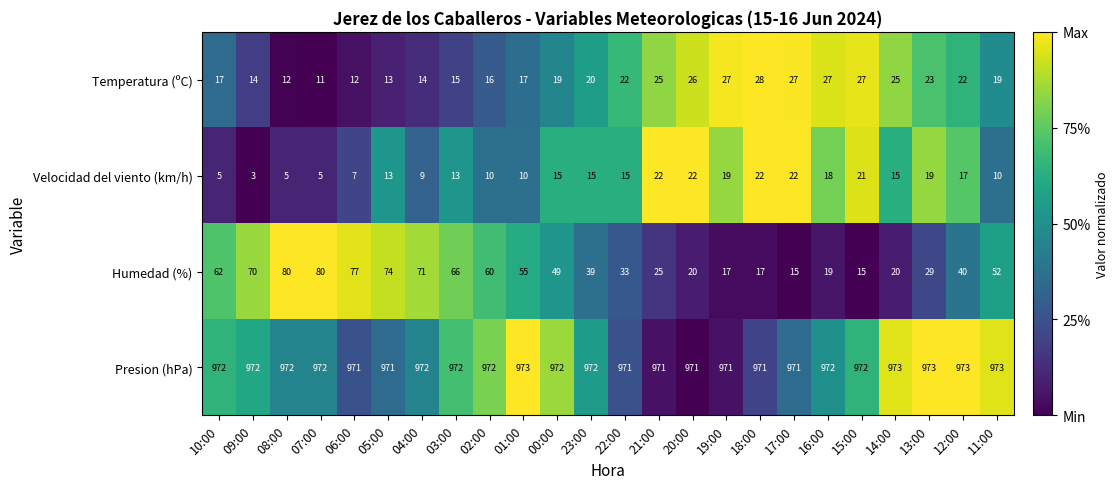

What is the difference between the Humedad (%) values at 17:00 and 02:00?

45